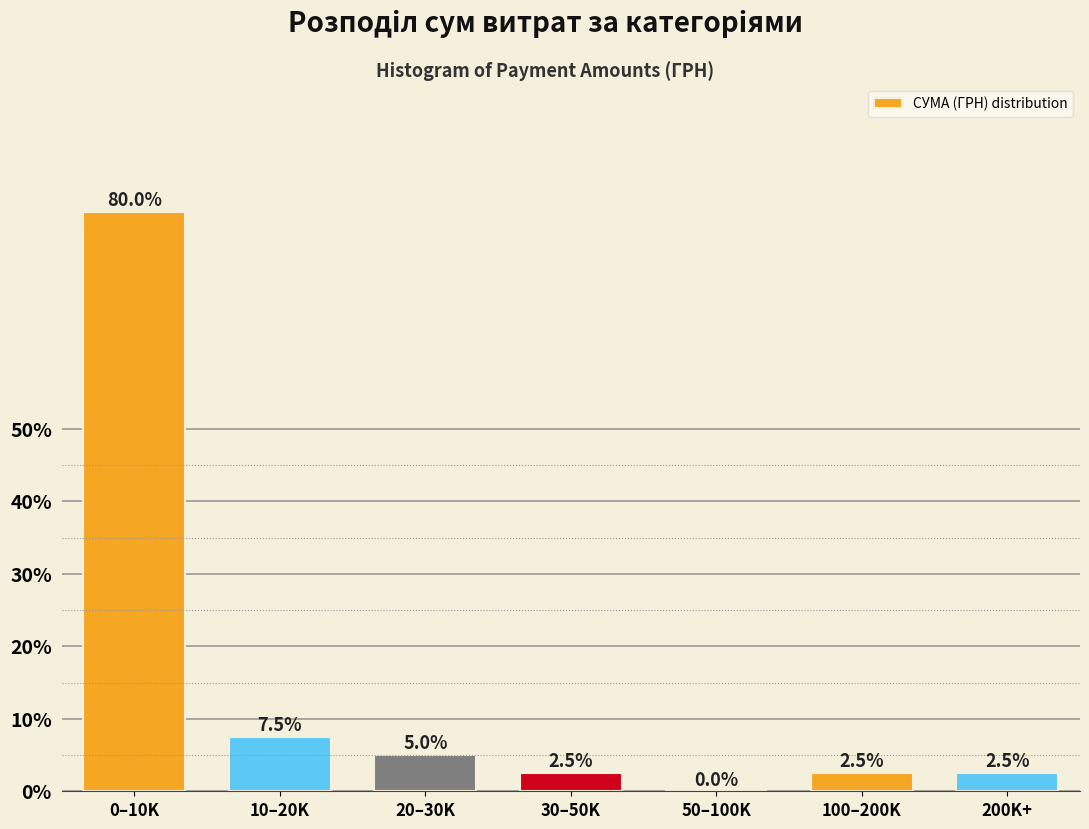

Reading left to right, transcribe all the data shown in this chart.

0–10K=80.0	10–20K=7.5	20–30K=5.0	30–50K=2.5	50–100K=0.0	100–200K=2.5	200K+=2.5